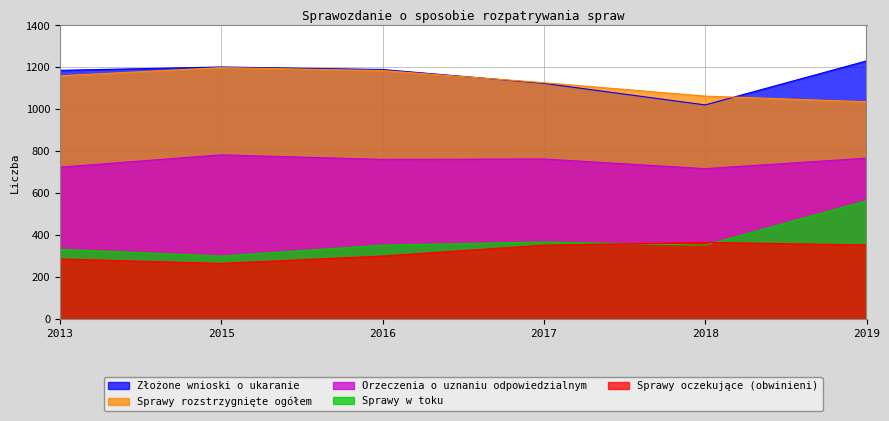

Reading left to right, transcribe all the data shown in this chart.

Sprawy oczekujące (obwinieni): 286	265	300	352	365	353
Złożone wnioski o ukaranie: 1186	1202	1190	1124	1021	1231
Sprawy rozstrzygnięte ogółem: 1160	1199	1185	1127	1063	1036
Orzeczenia o uznaniu odpowiedzialnym: 724	783	761	763	717	767
Sprawy w toku: 332	300	352	367	352	564